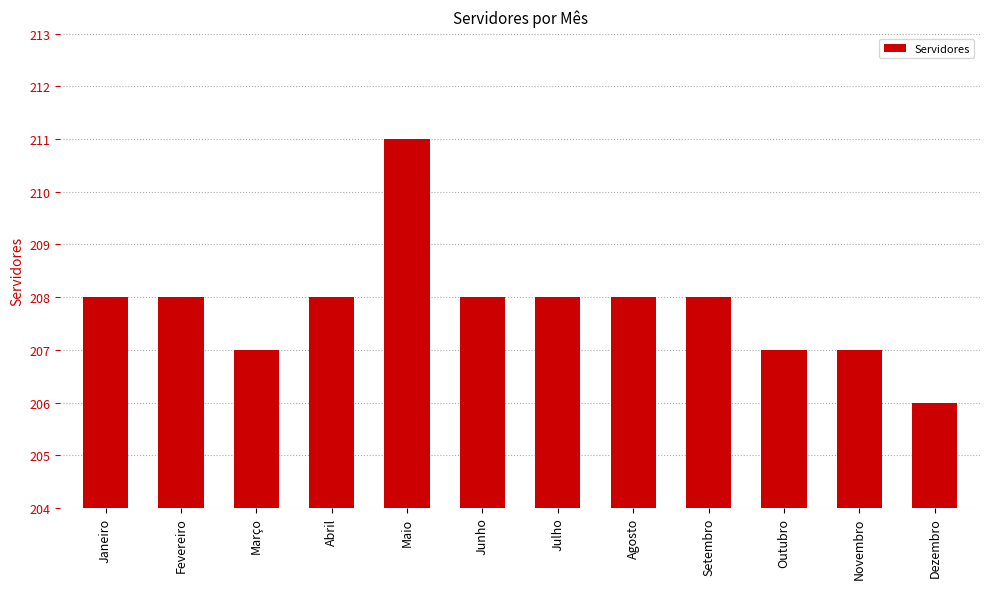

Reading right to left, extract all data points from this chart.

Dezembro=206	Novembro=207	Outubro=207	Setembro=208	Agosto=208	Julho=208	Junho=208	Maio=211	Abril=208	Março=207	Fevereiro=208	Janeiro=208